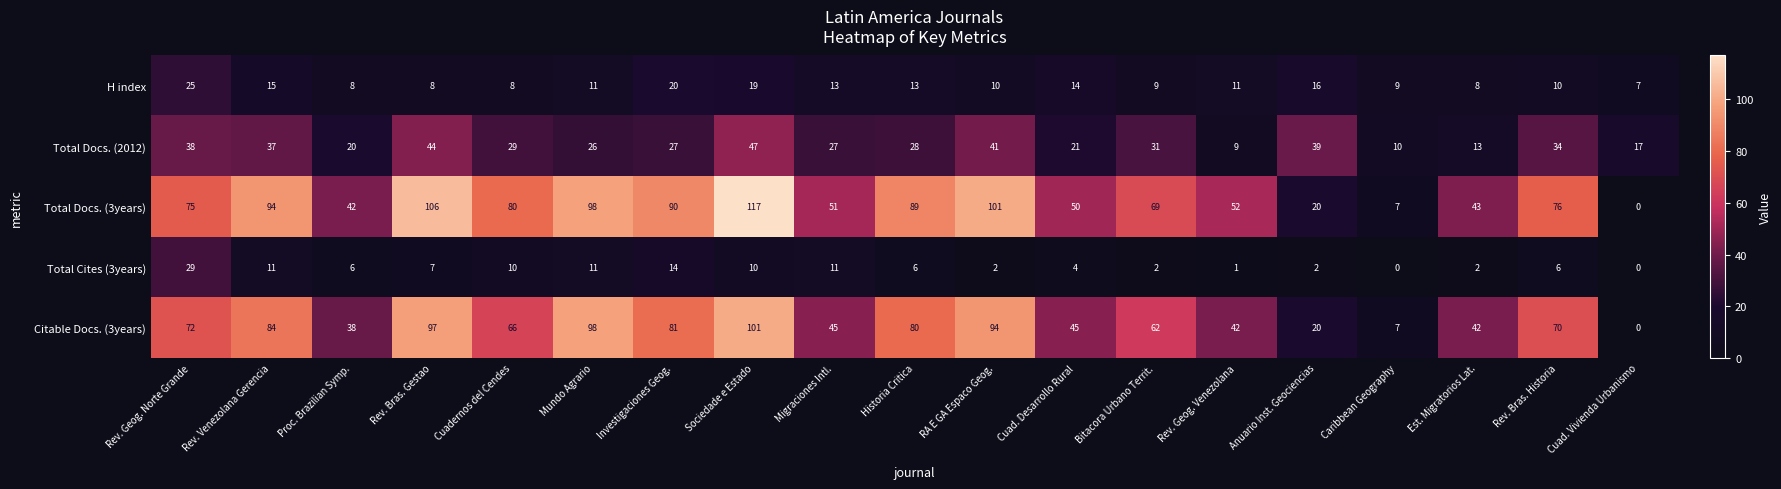

What is the difference between the second highest and minimum values in the Total Docs. (3years) series?

106